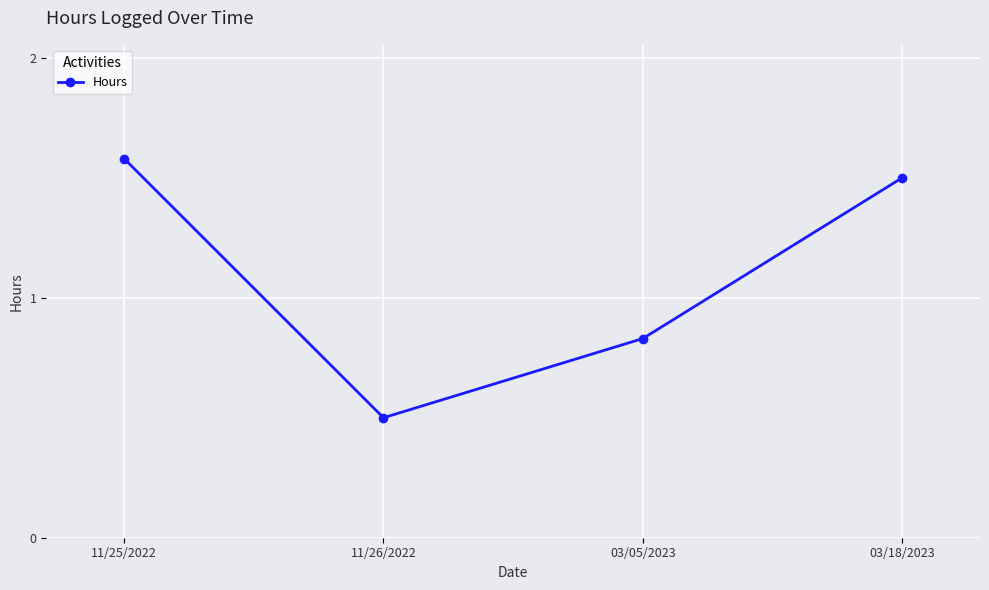

List the labels in order of value, largest first.

11/25/2022, 03/18/2023, 03/05/2023, 11/26/2022